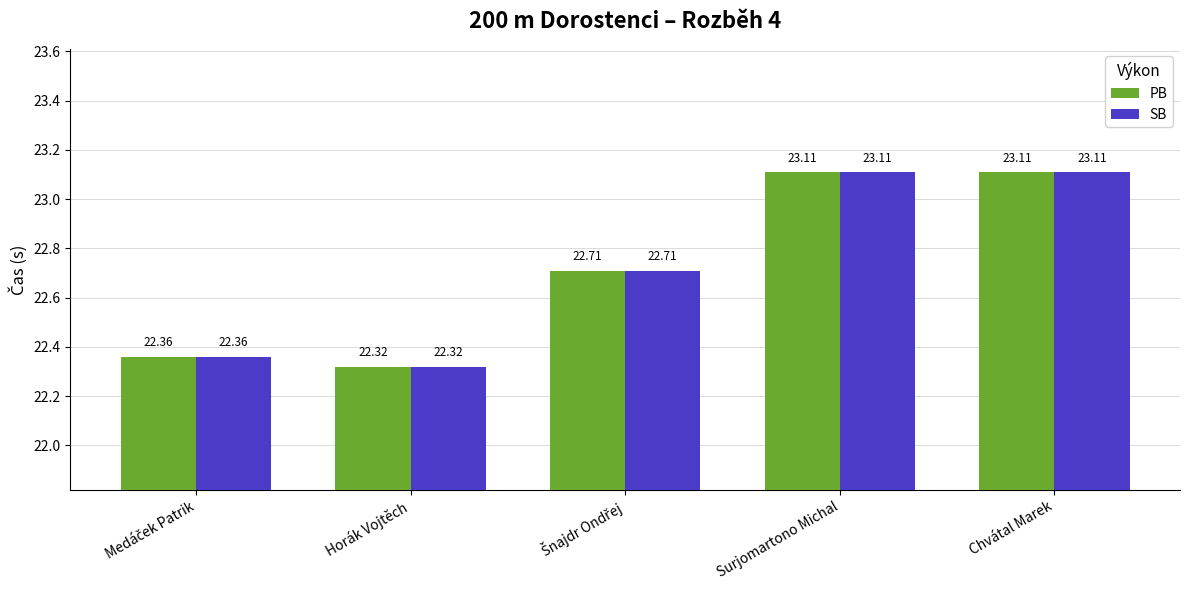

What is the minimum value shown in the chart?

22.3